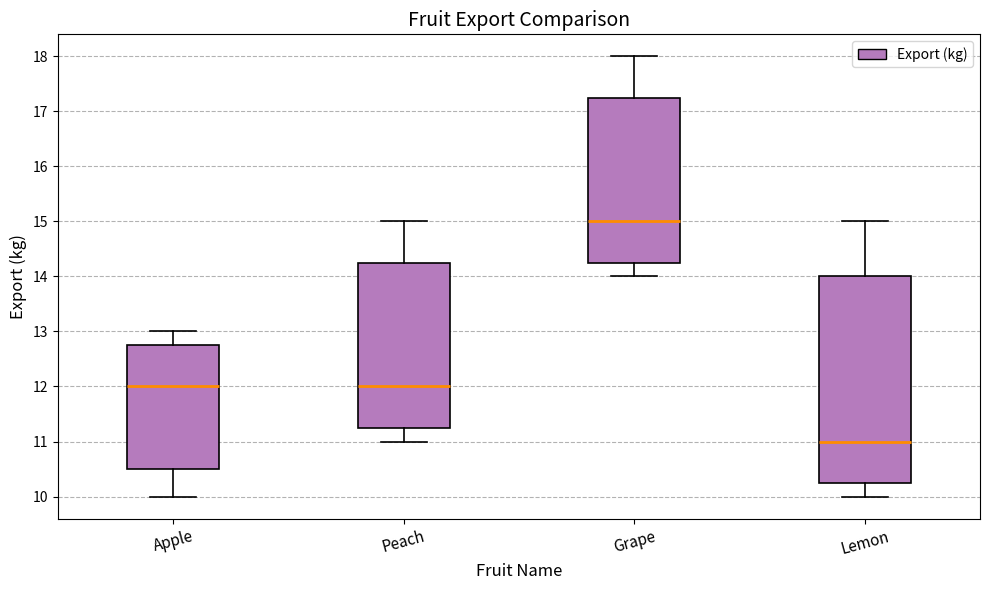

Which box's median line is the highest?

Grape